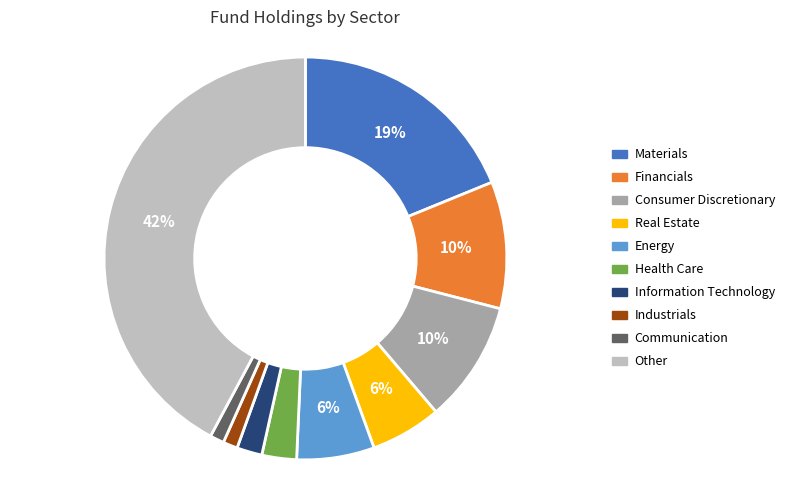

Does any single category account for the majority?

No